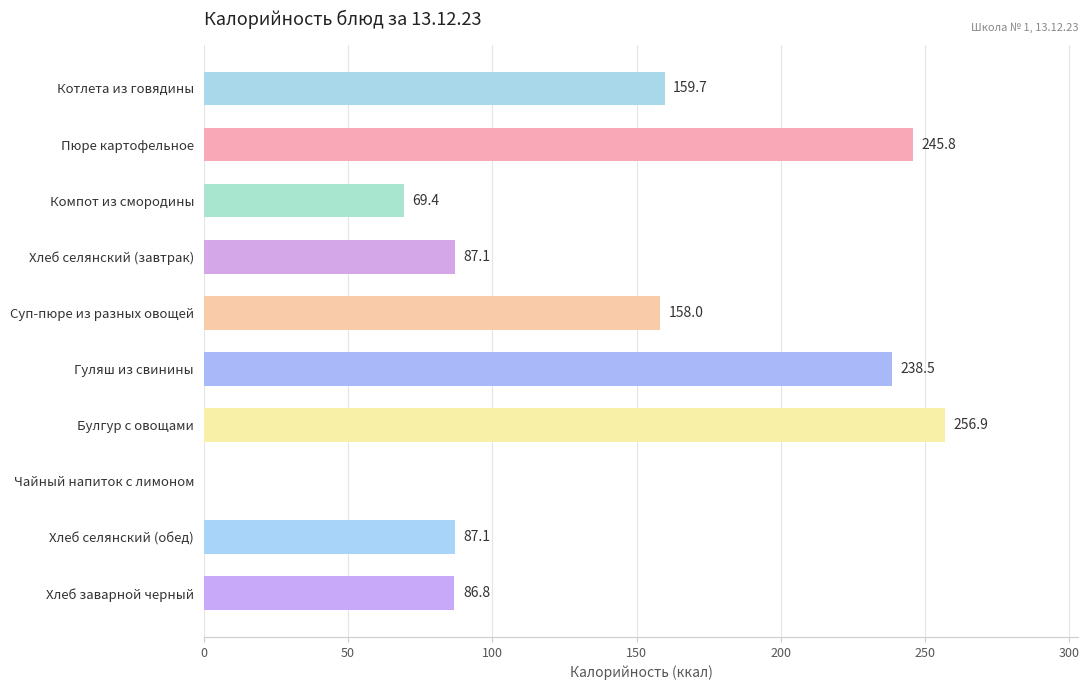

The value at Суп-пюре из разных овощей is 78.7. True or false?

False